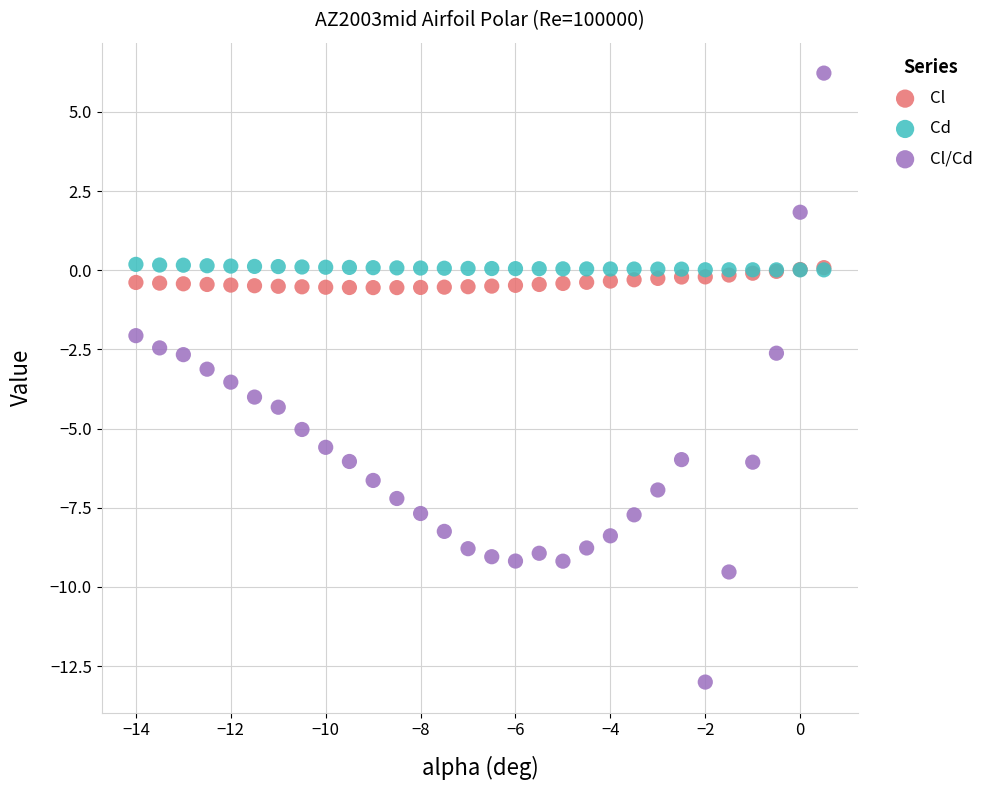

Which series reaches the maximum Y coordinate?

Cl/Cd